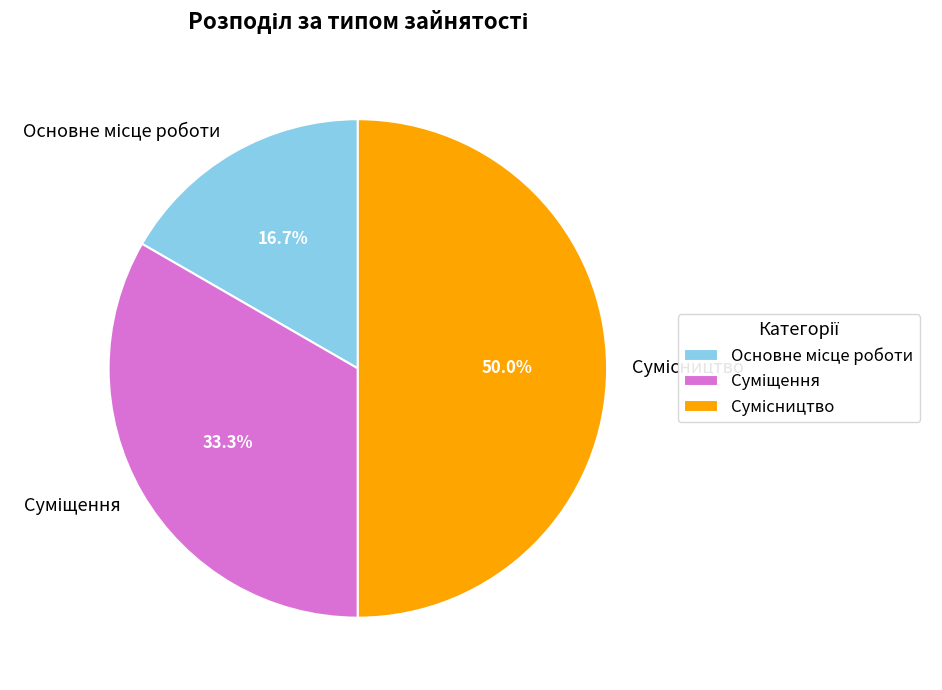

To the nearest percent, what is the difference between the largest and smallest slice percentages?

33%